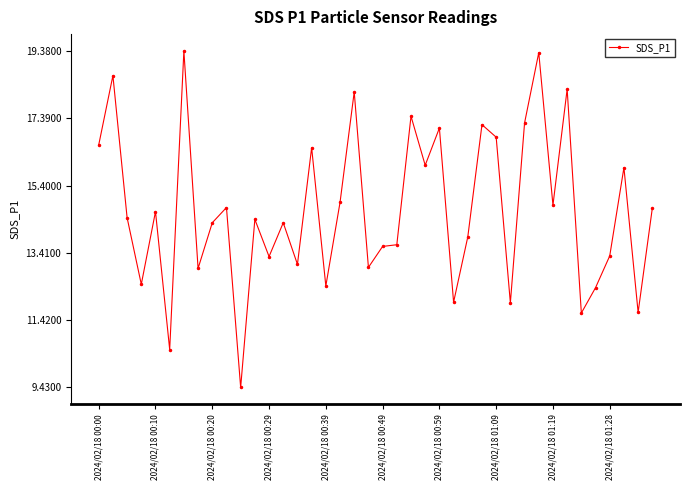

What is the difference between the second highest and minimum values?

9.9